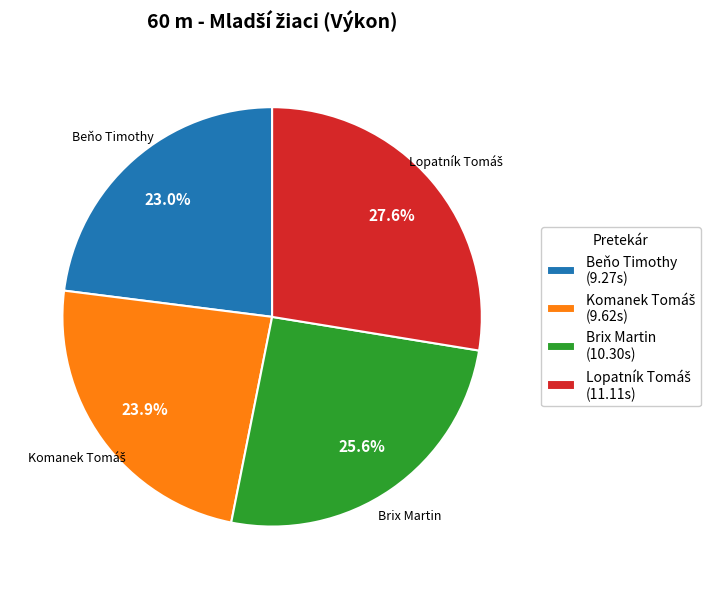

Do Beňo Timothy (9.27s) and Brix Martin (10.30s) together represent more than half of the pie?

No